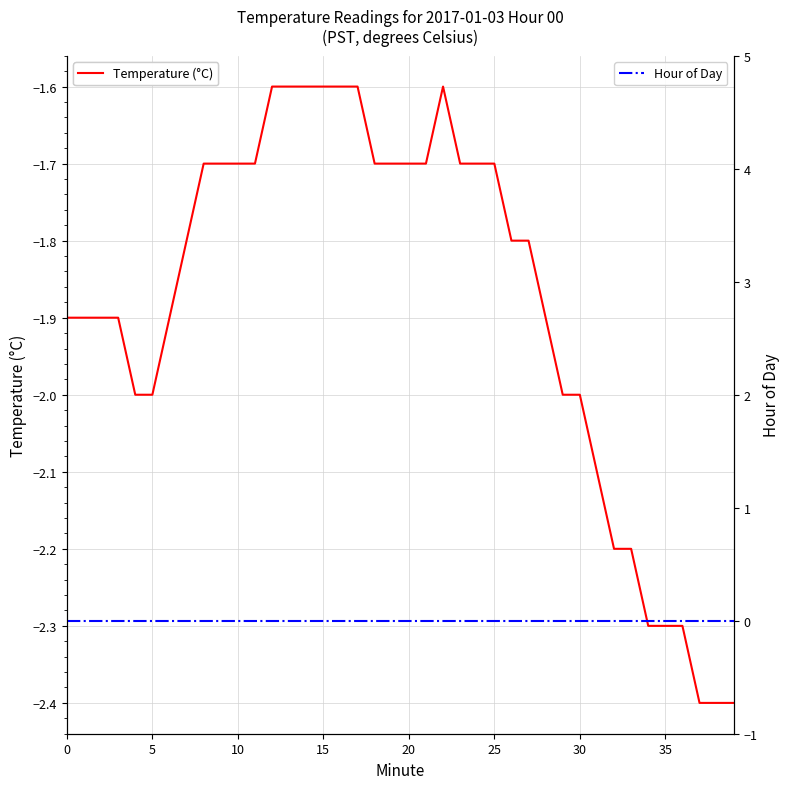

True or false: Temperature (°C) has more than 2 interior local peaks.

False